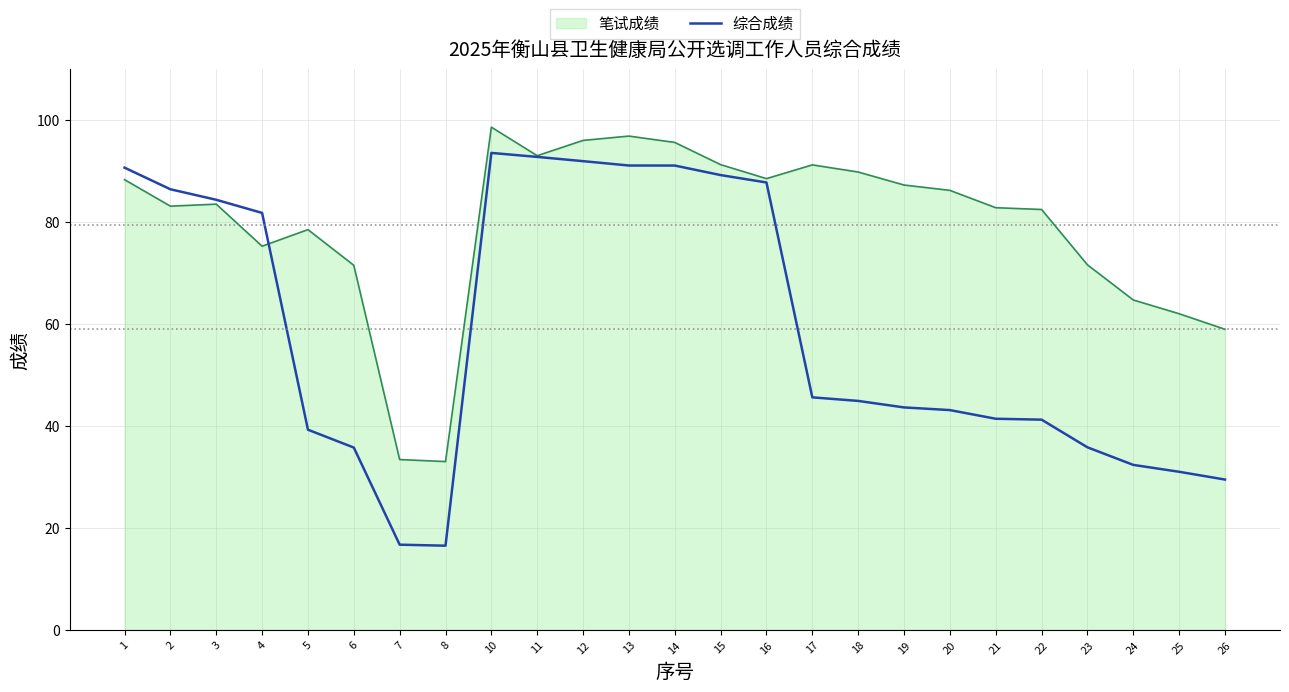

What is the minimum value for 笔试成绩?

33.0